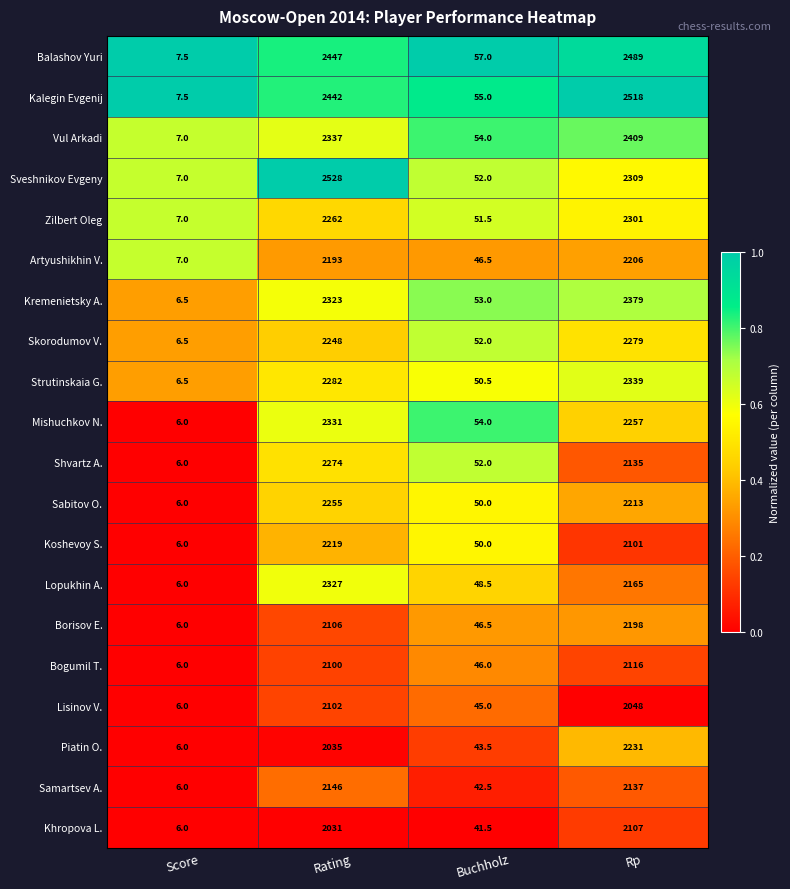

Which series has the largest total across all categories?

Kalegin Evgenij